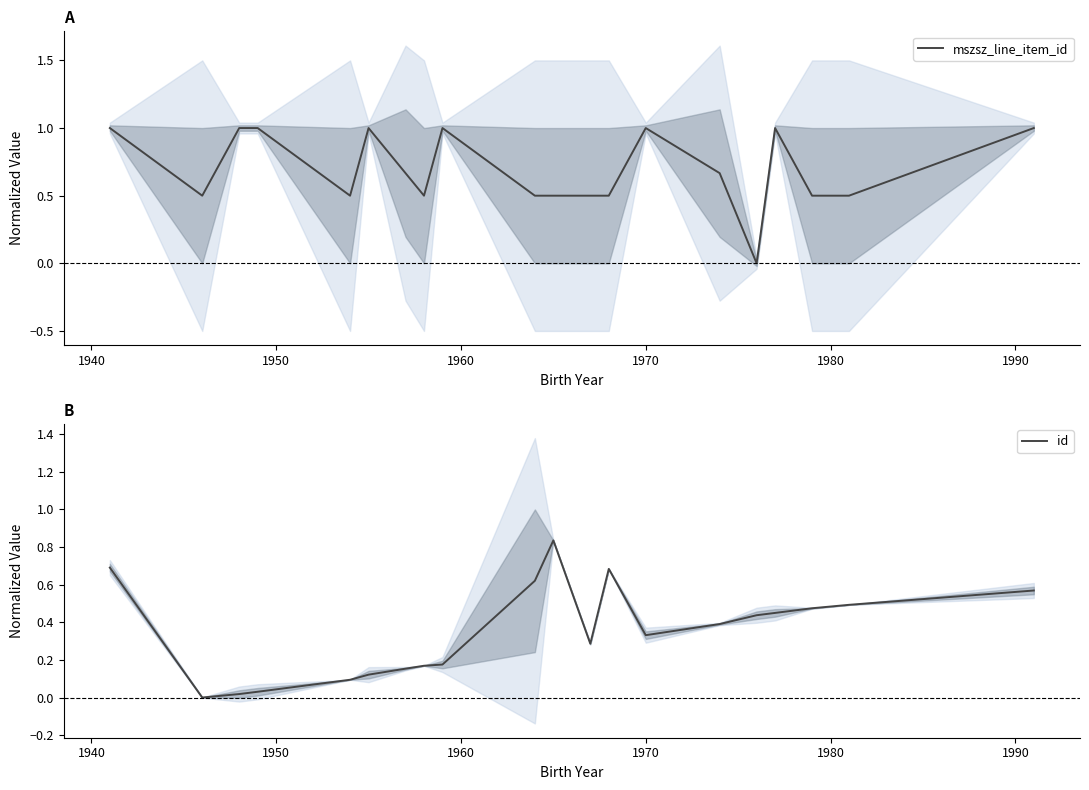

What is the sum of all mszsz_line_item_id values?

13.8